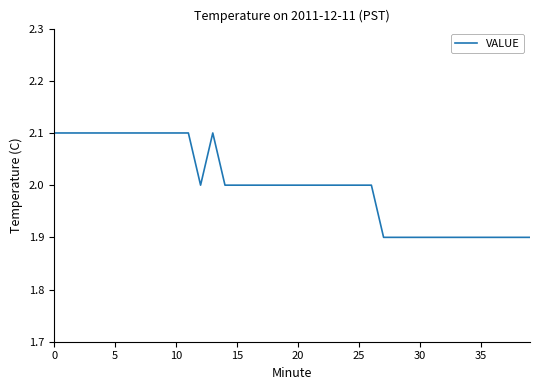

What is the minimum value shown in the chart?

1.9